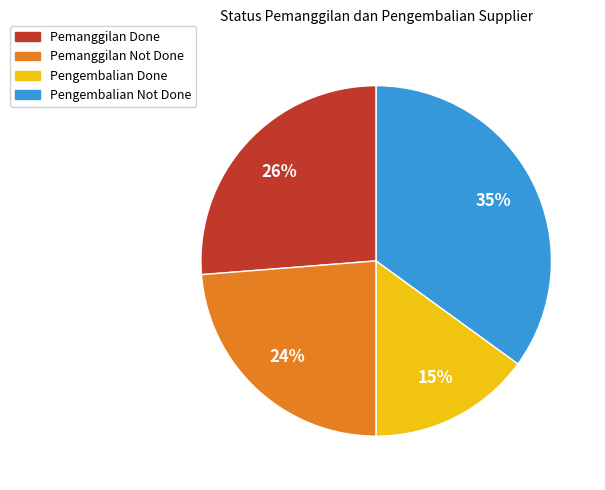

What is the smallest slice in the pie chart?

Pengembalian Done